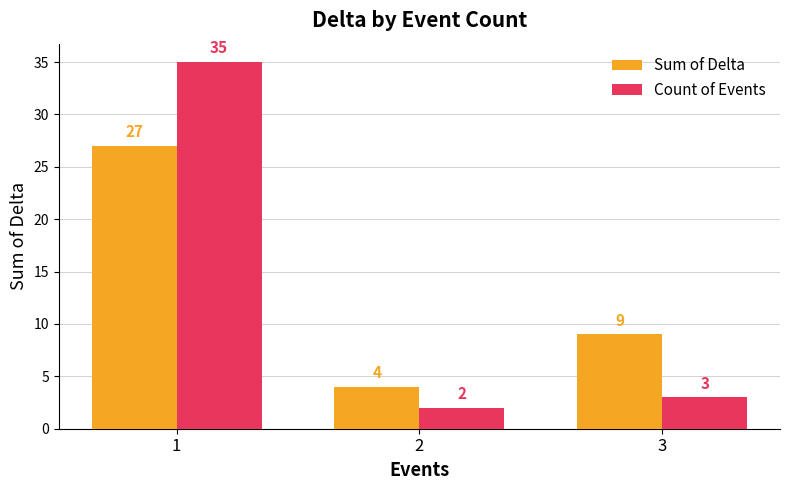

Does the chart contain any negative values?

No